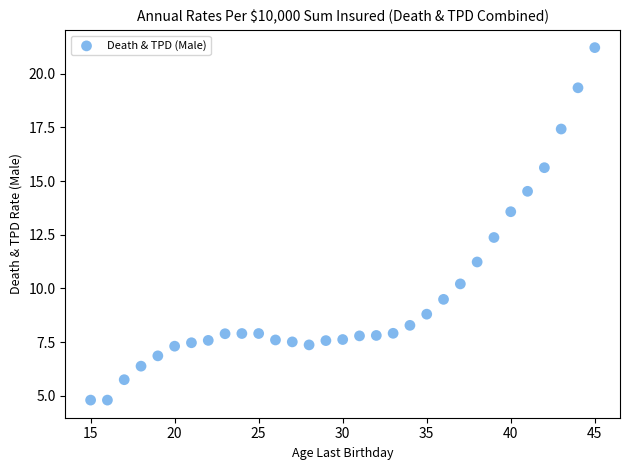

What is the range of X values (max minus min)?

30.0